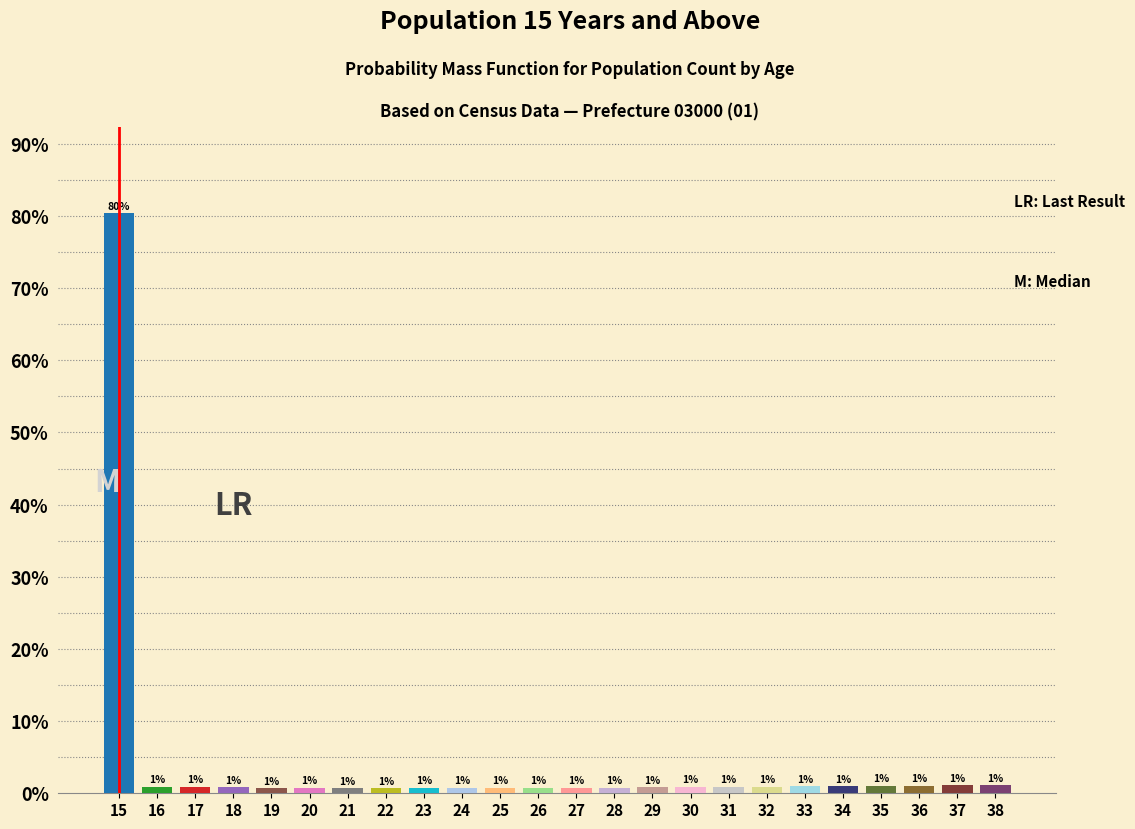

The chart shows a value of 1.0 at 33. True or false?

True